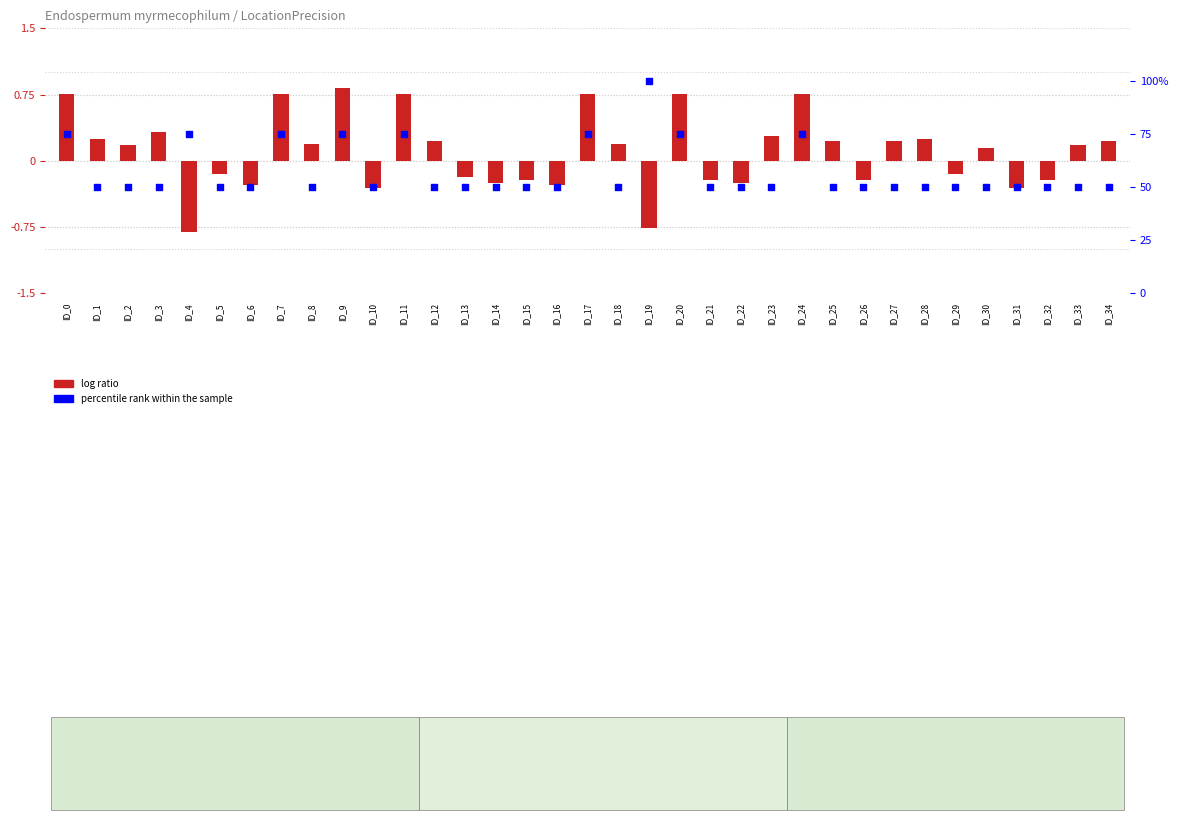

At how many categories does at least one series exceed 2?

35